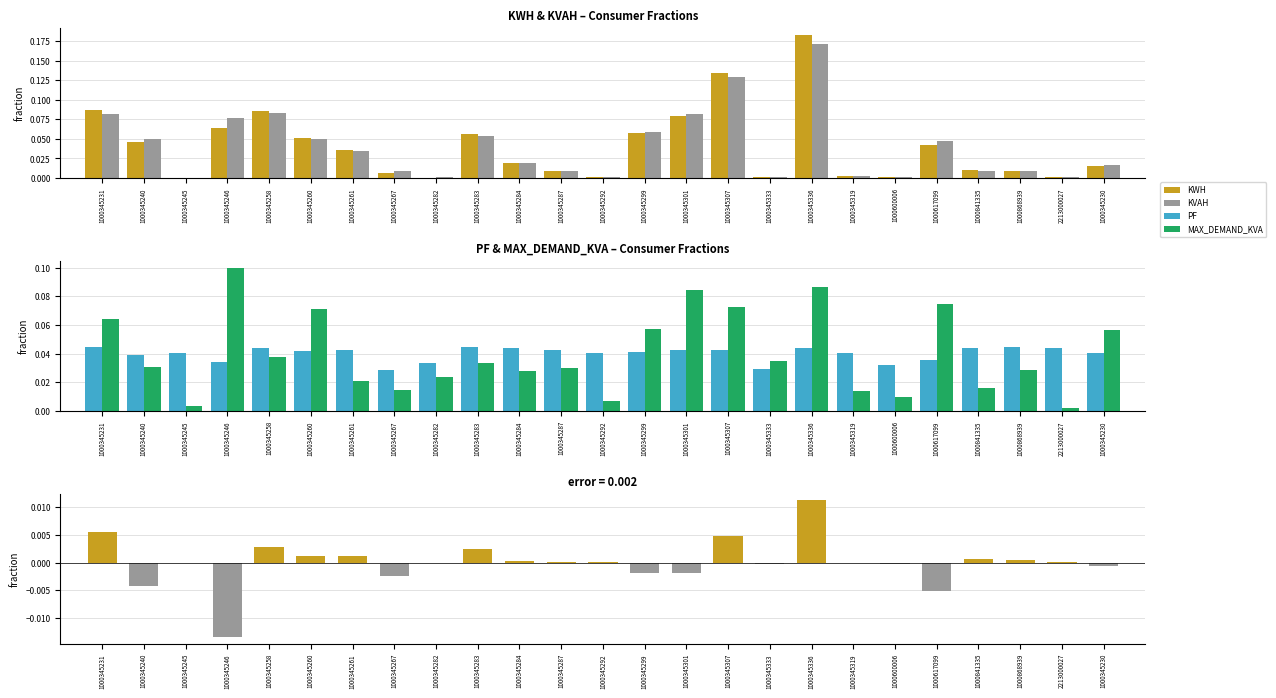

How many groups of bars are there?

25